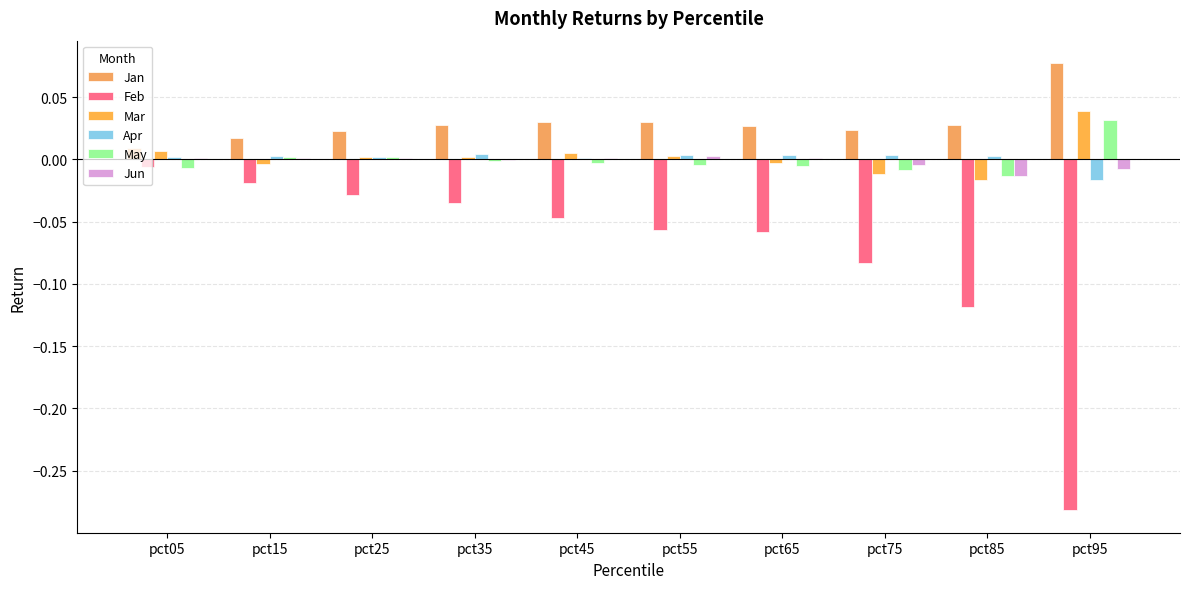

List the series in order of their peak value, lowest first.

Feb, Jun, Apr, May, Mar, Jan